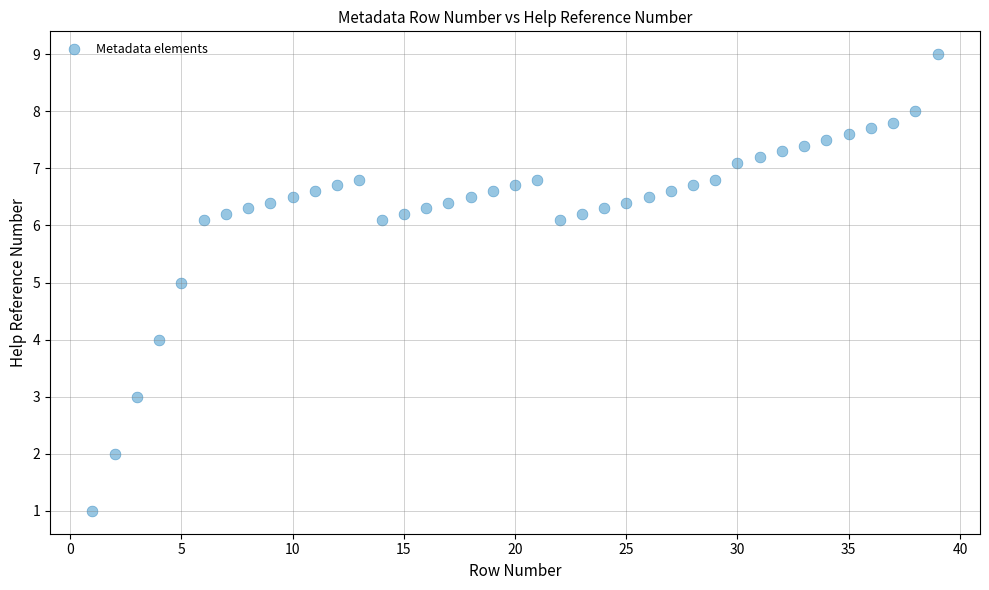

What is the range of Y values (max minus min)?

8.0